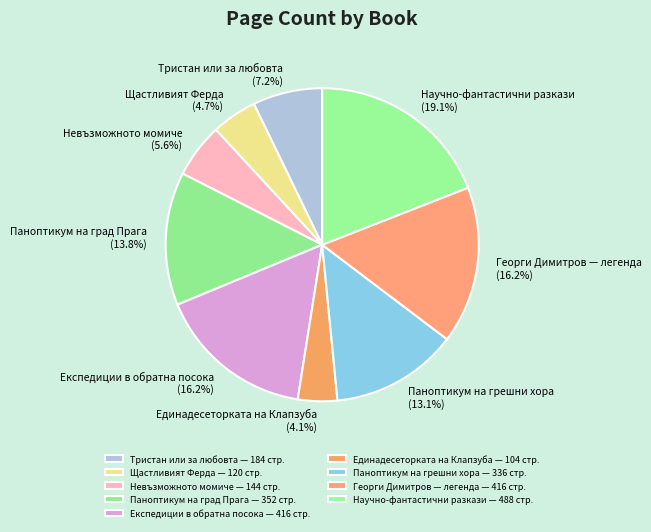

To the nearest percent, what is the difference between the largest and smallest slice percentages?

15%